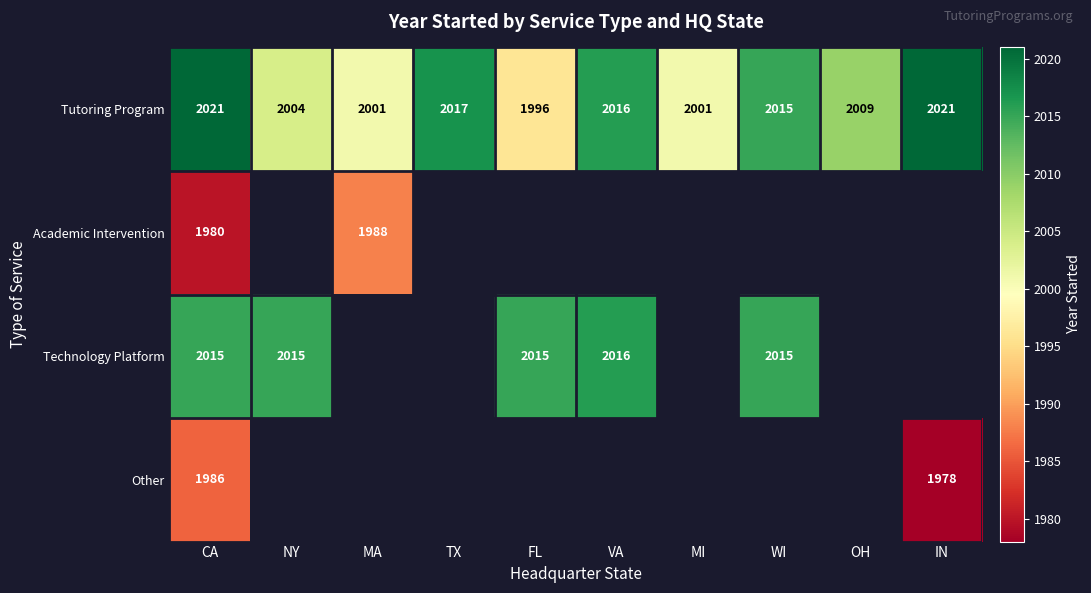

Which label corresponds to the largest value in the chart?

CA